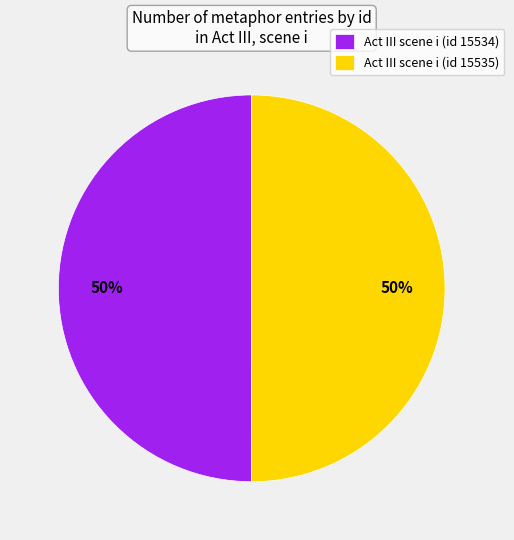

Combined, do Act III scene i (id 15534) and Act III scene i (id 15535) account for over 50%?

Yes